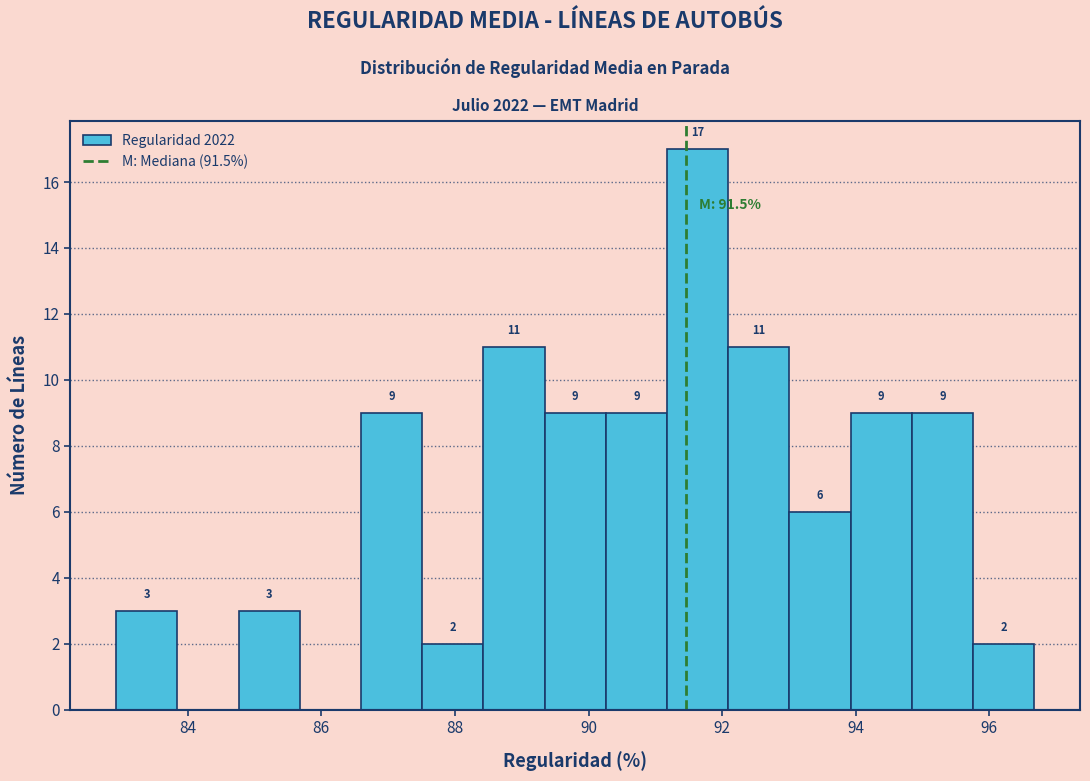

Over which range of the x-axis is the bar tallest?

91.2 to 92.0